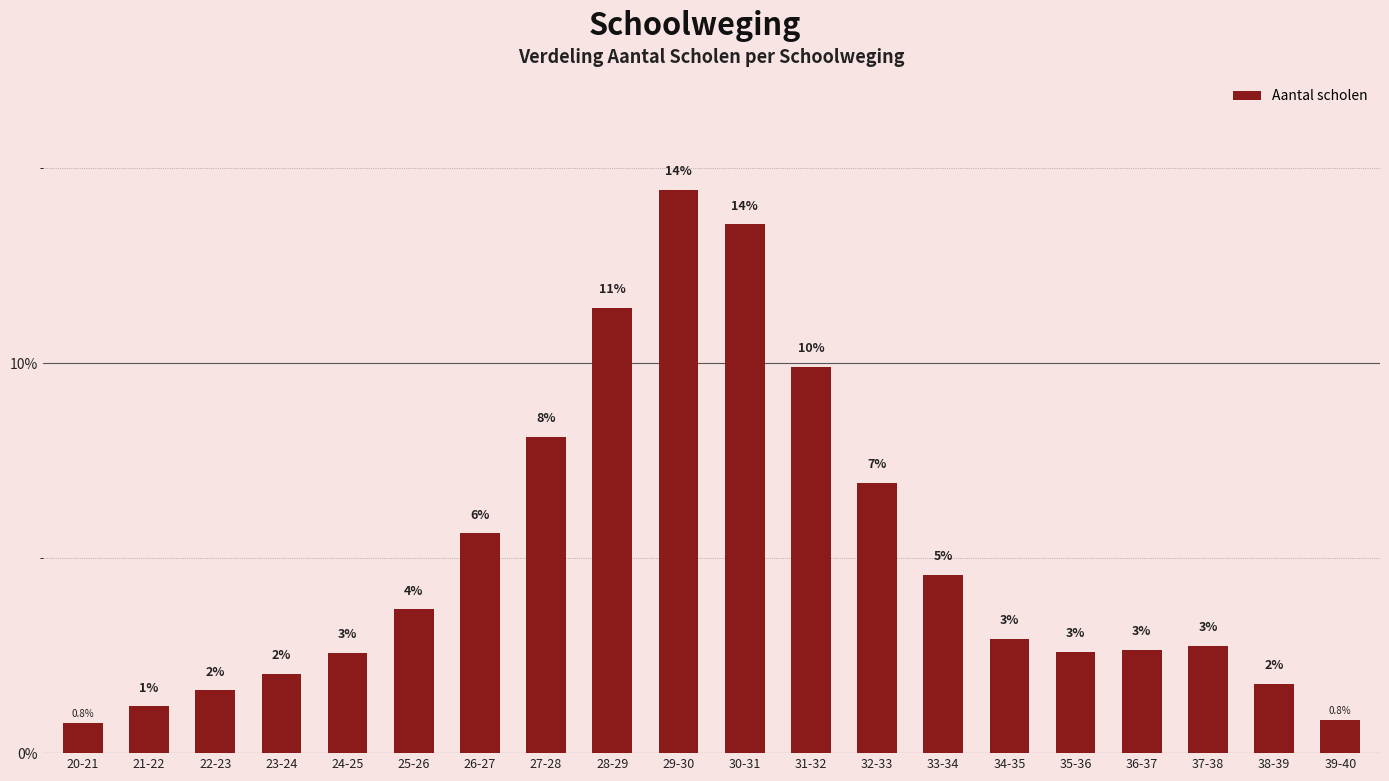

What is the difference between the values at 38-39 and 21-22?

0.6